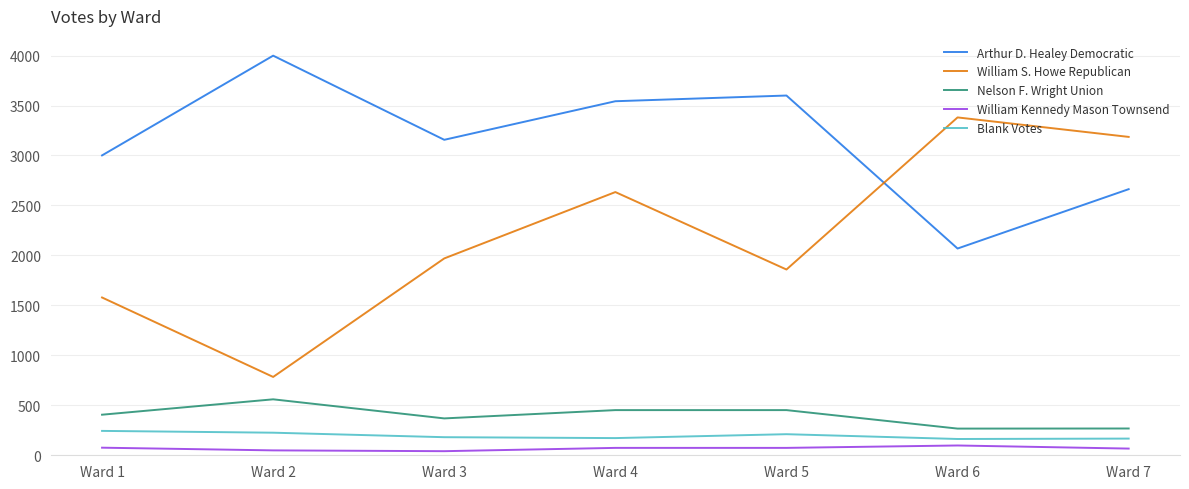

What is the maximum value for William Kennedy Mason Townsend?

98